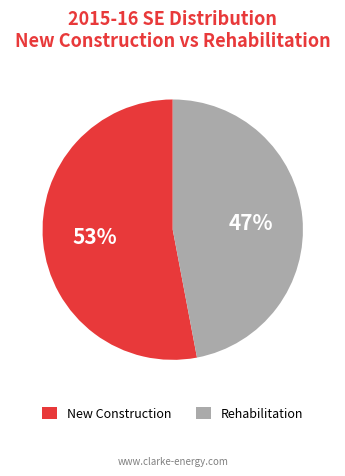

True or false: New Construction accounts for 63% of the total.

False